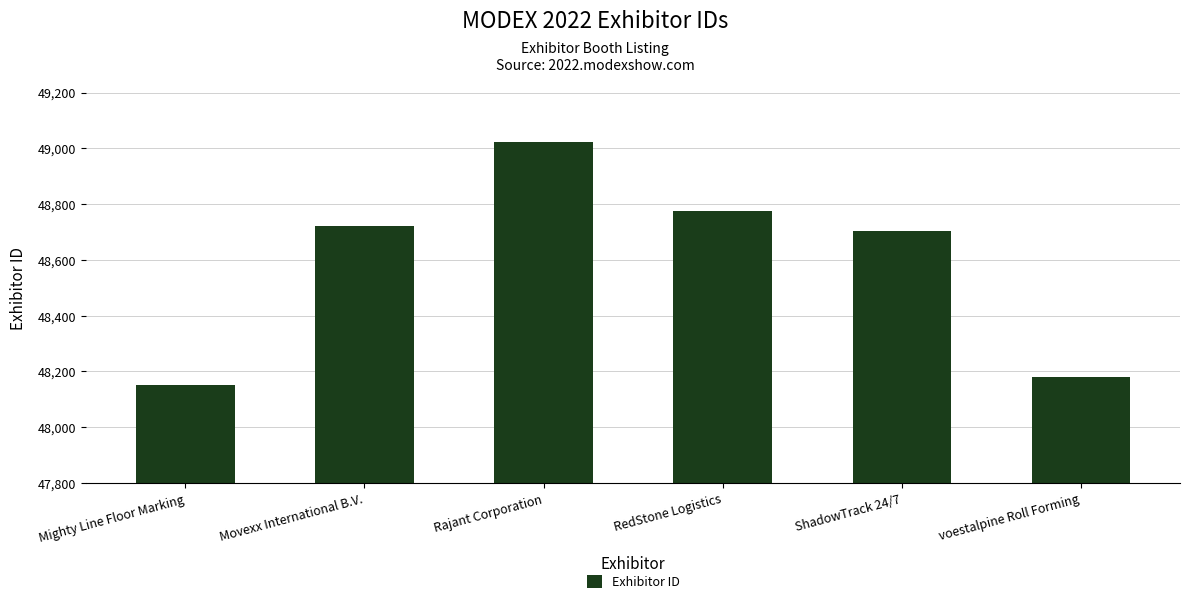

Which category has the highest value across all series?

Rajant Corporation